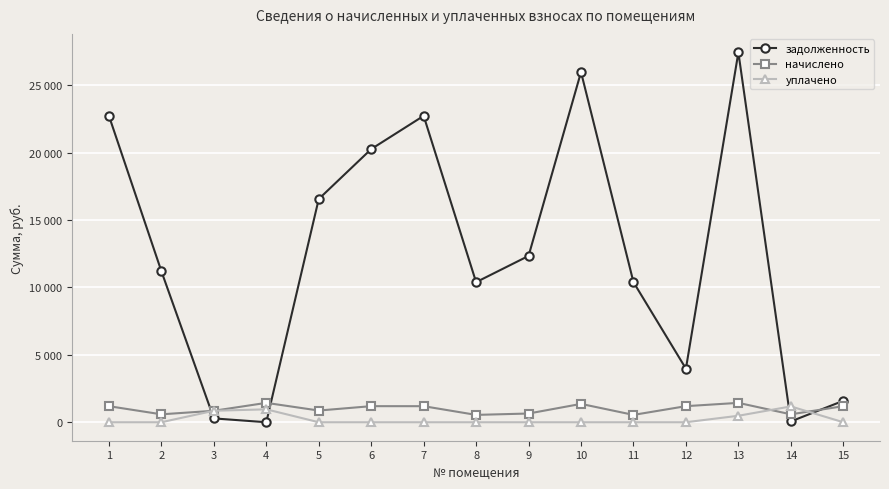

Is this an area chart (filled region under the line)?

No